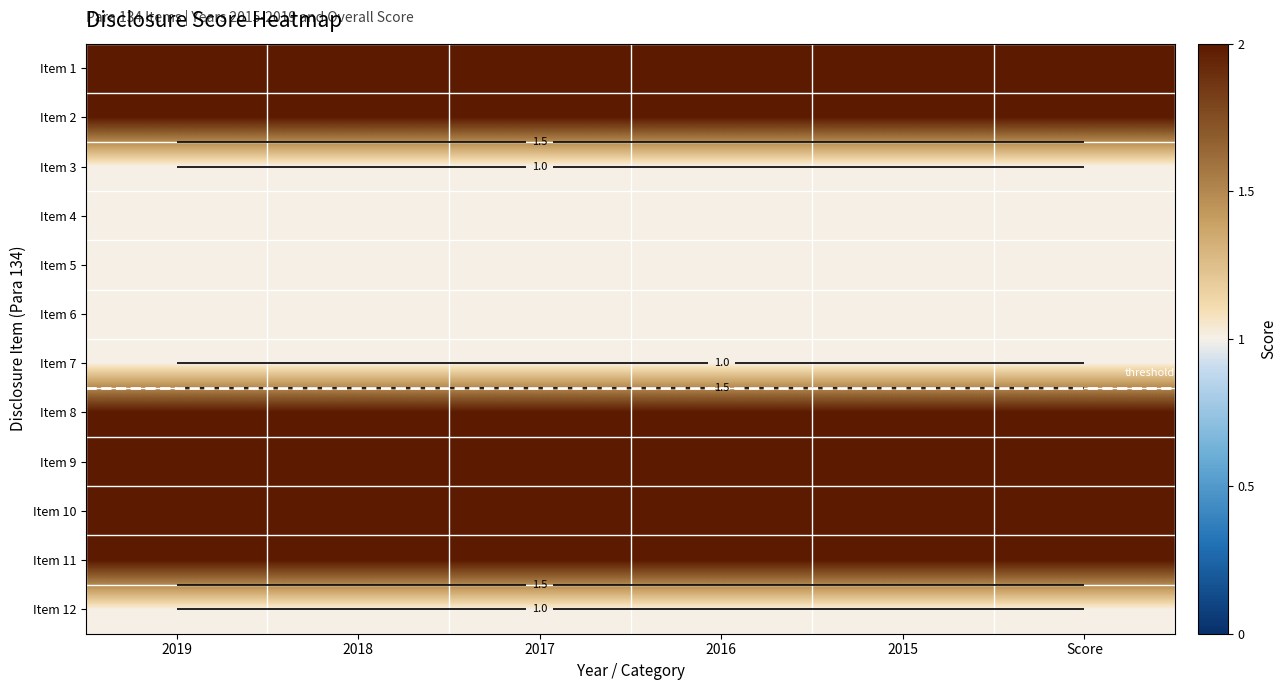

List the series in order of their peak value, highest first.

Item 1, Item 2, Item 8, Item 9, Item 10, Item 11, Item 3, Item 4, Item 5, Item 6, Item 7, Item 12